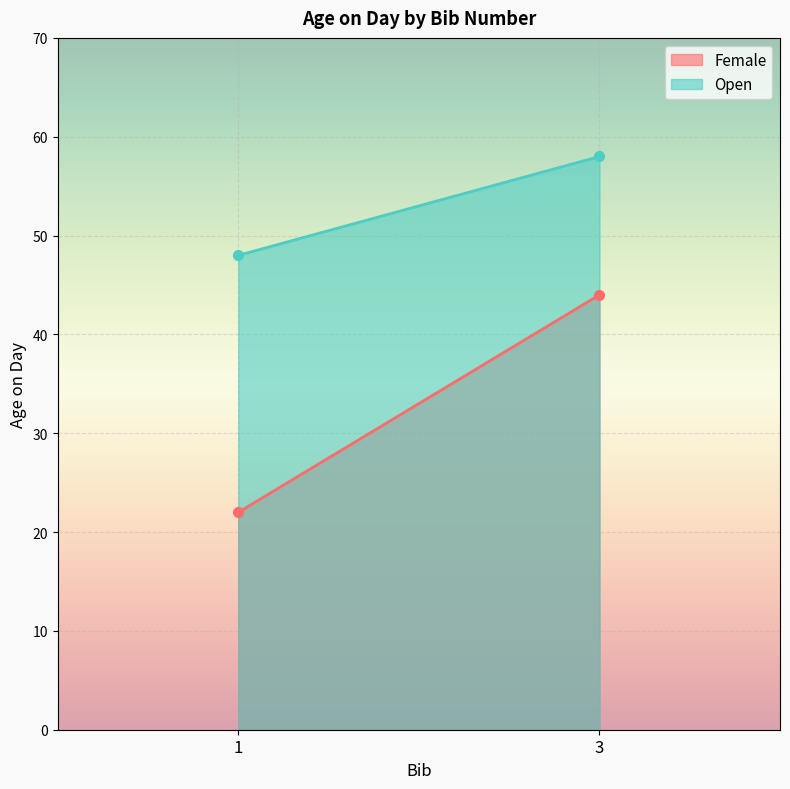

What value does the Open series have at 1, to the nearest 5?

50